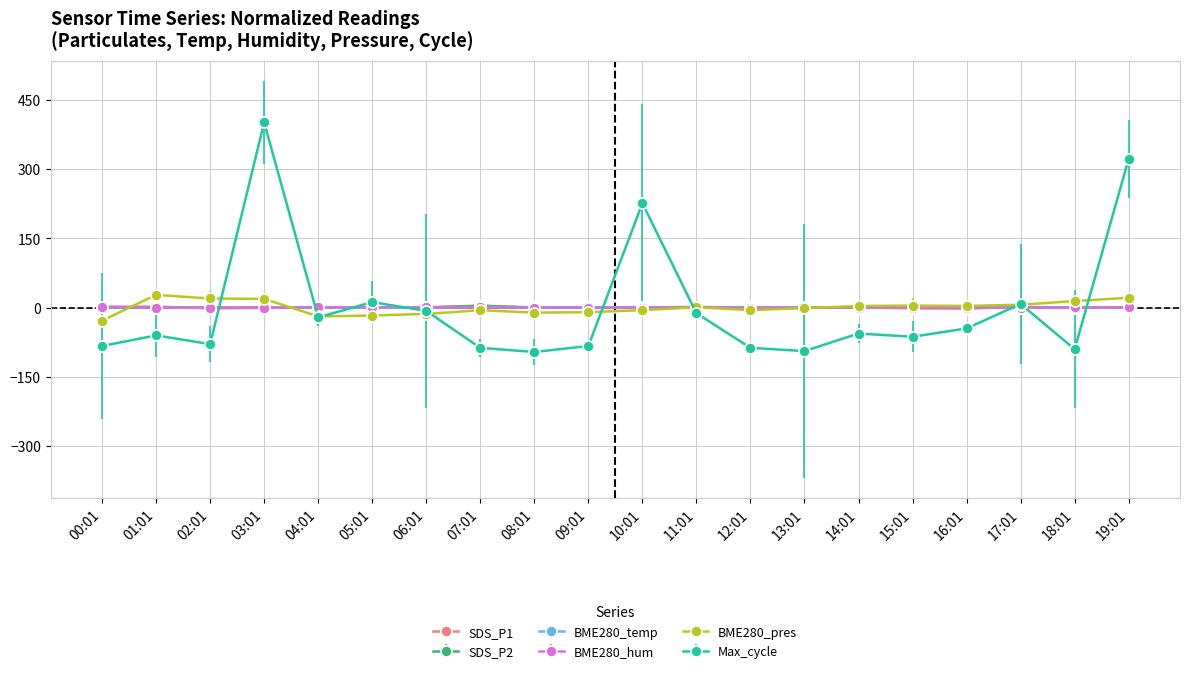

What is the greatest value displayed?

400.7